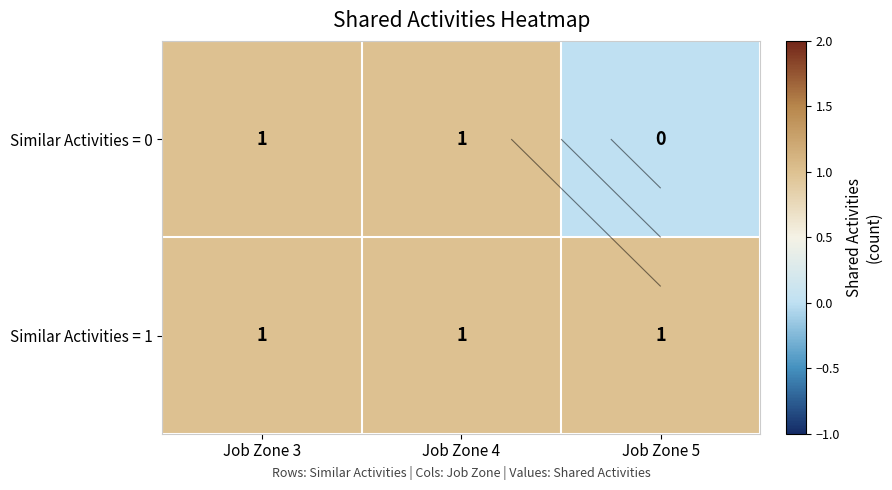

At which category is the sum across all series the highest?

Job Zone 3